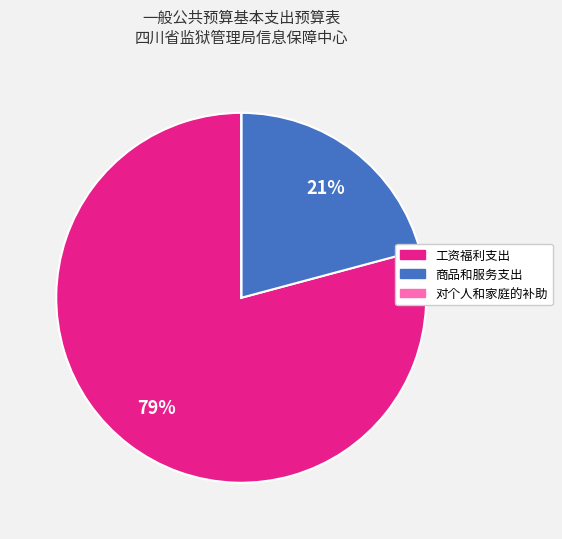

Is it true that 工资福利支出 is 79% of the pie?

True